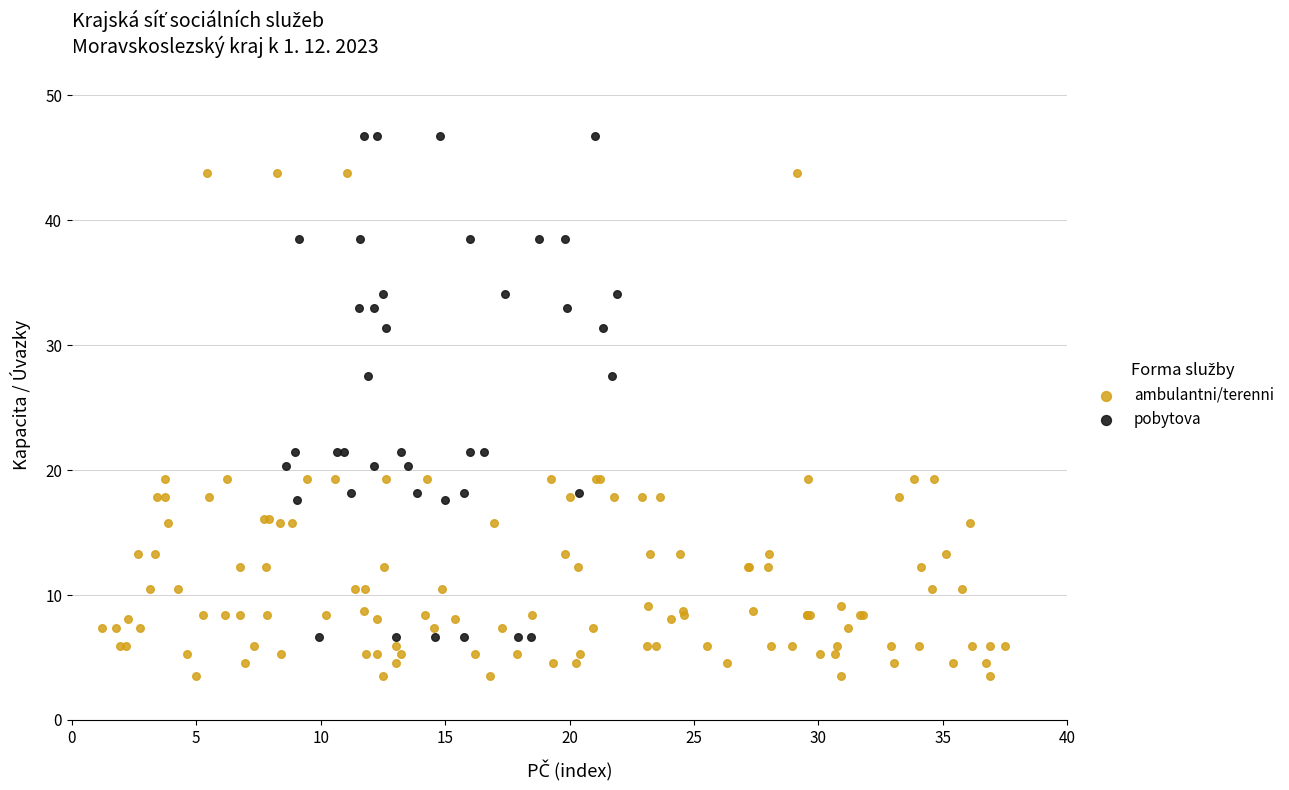

Which series contains the lowest Y value?

ambulantni/terenni